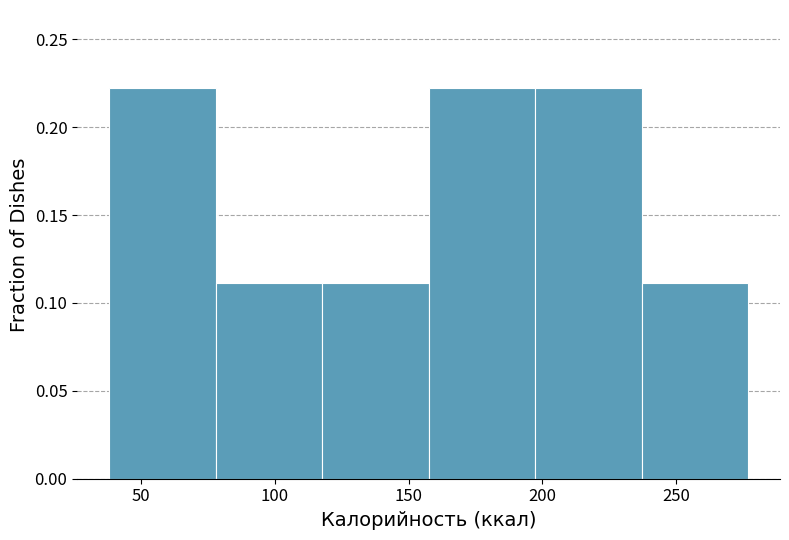

How tall is the bar that spans 40 to 80 on the x-axis? Neither the bar edges nor the heights are printed on the chart, so give them approximately, as read against the axes.

0.22